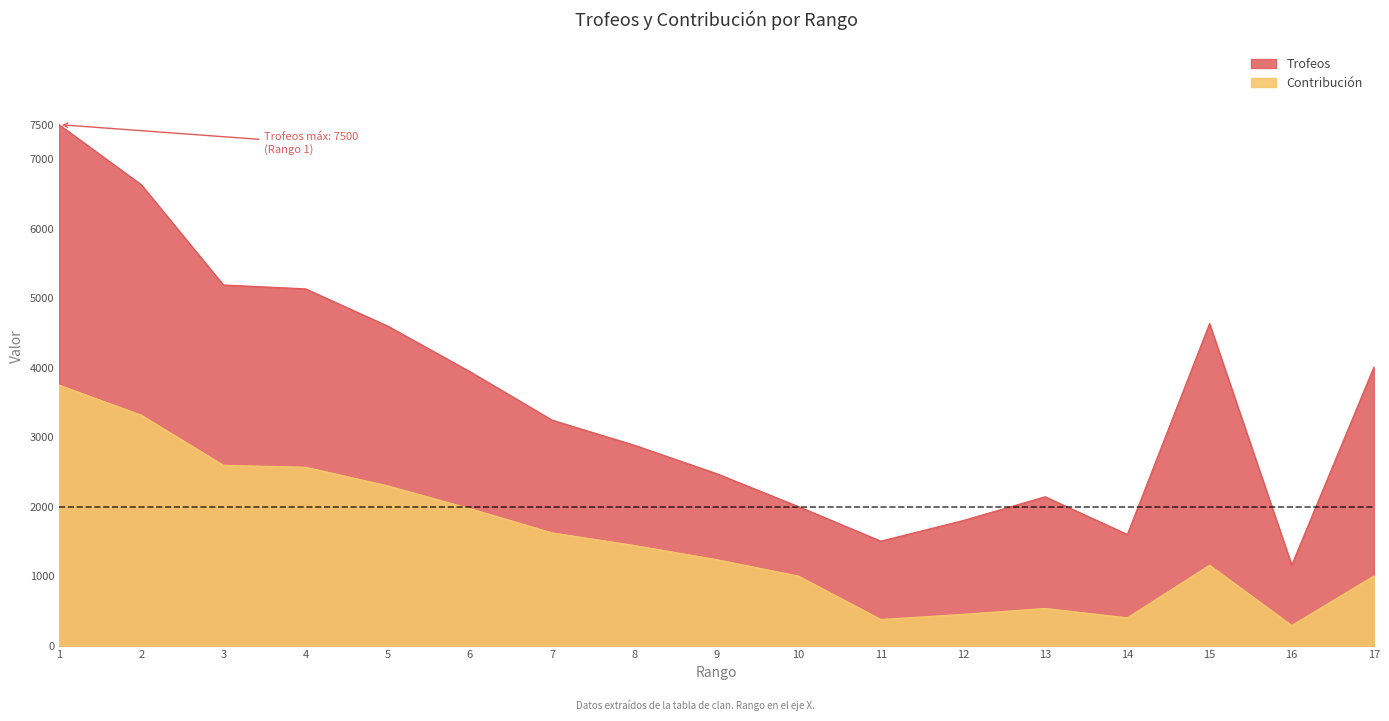

What is the difference between the Contribución values at 6 and 16?

1682